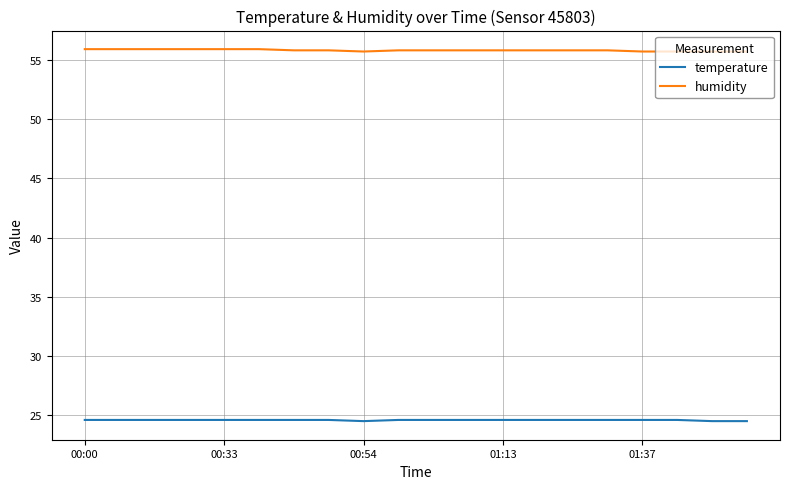

True or false: humidity and temperature cross at least once.

False